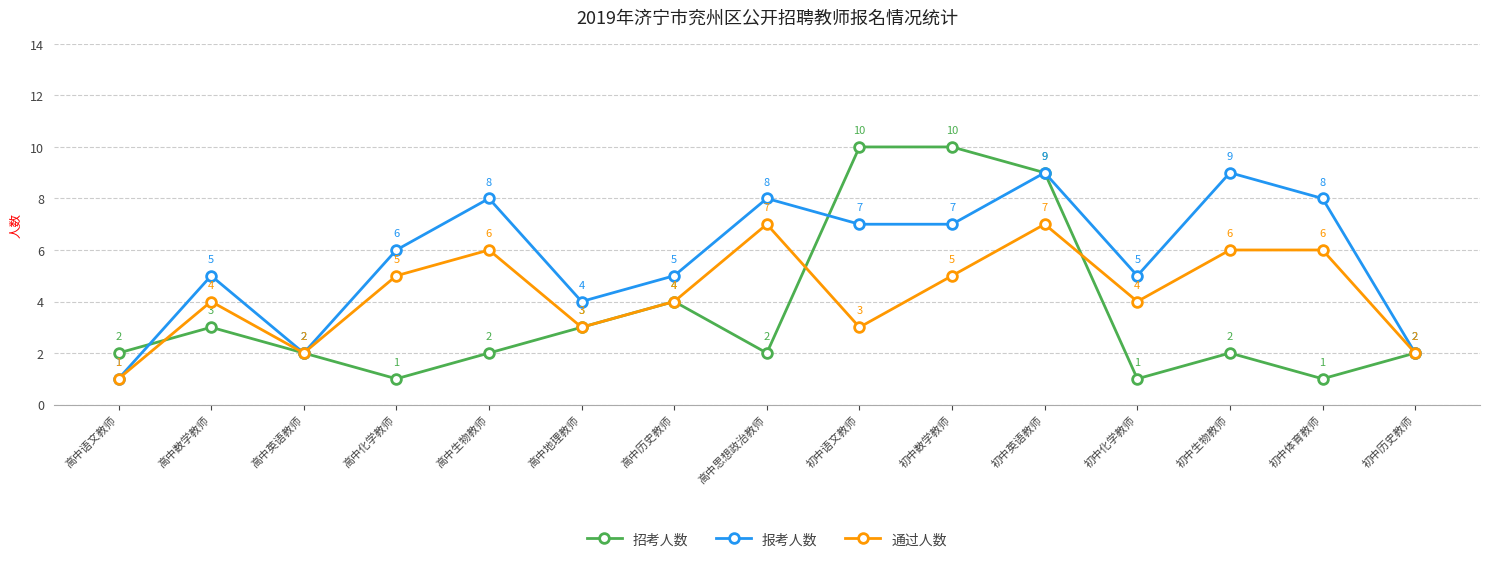

Which series has the largest total across all categories?

报考人数